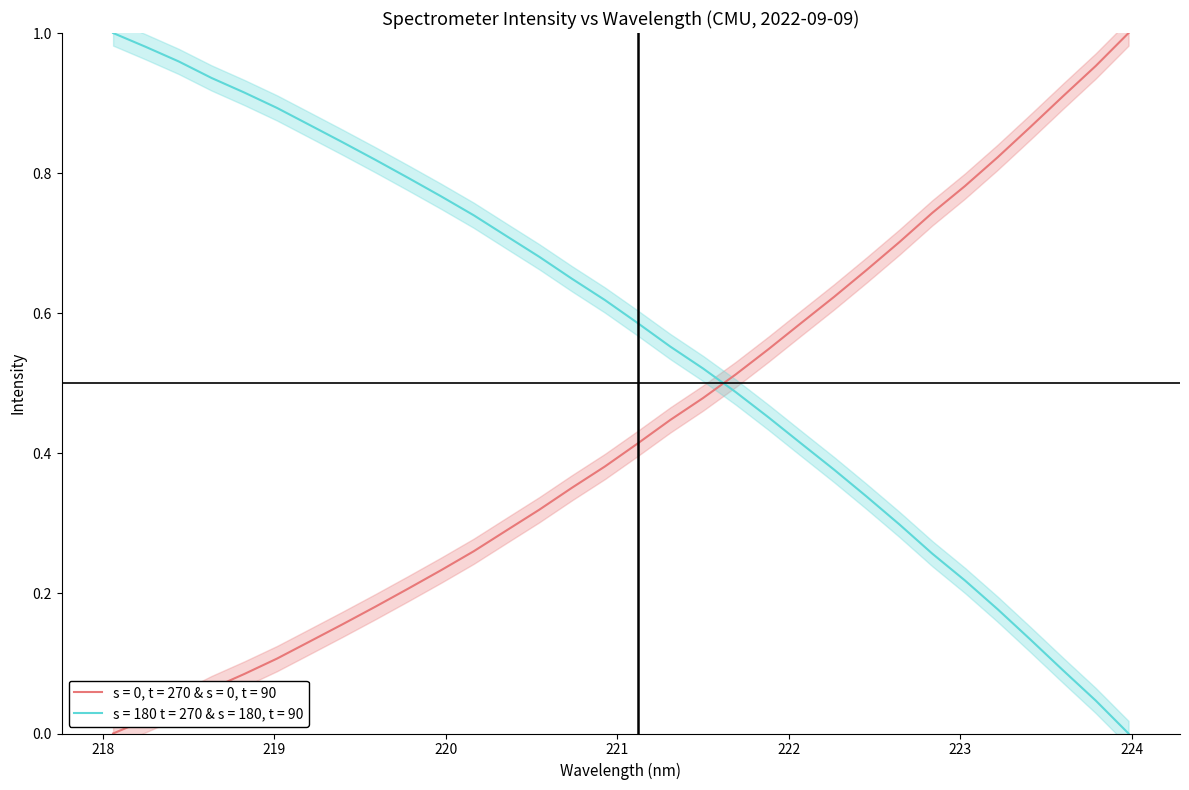

How many values in x are above zero?

31